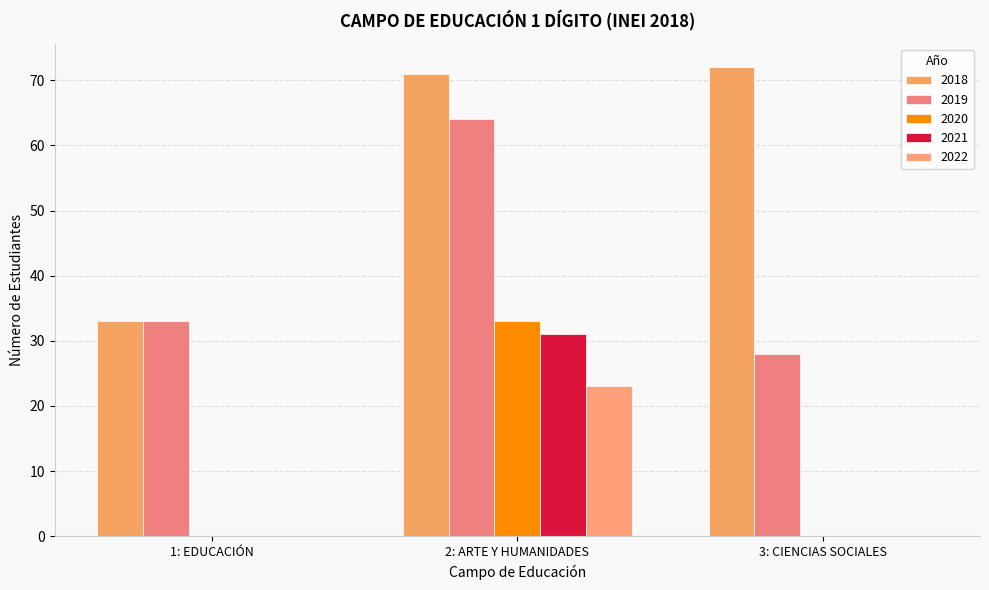

What is the greatest value displayed?

72